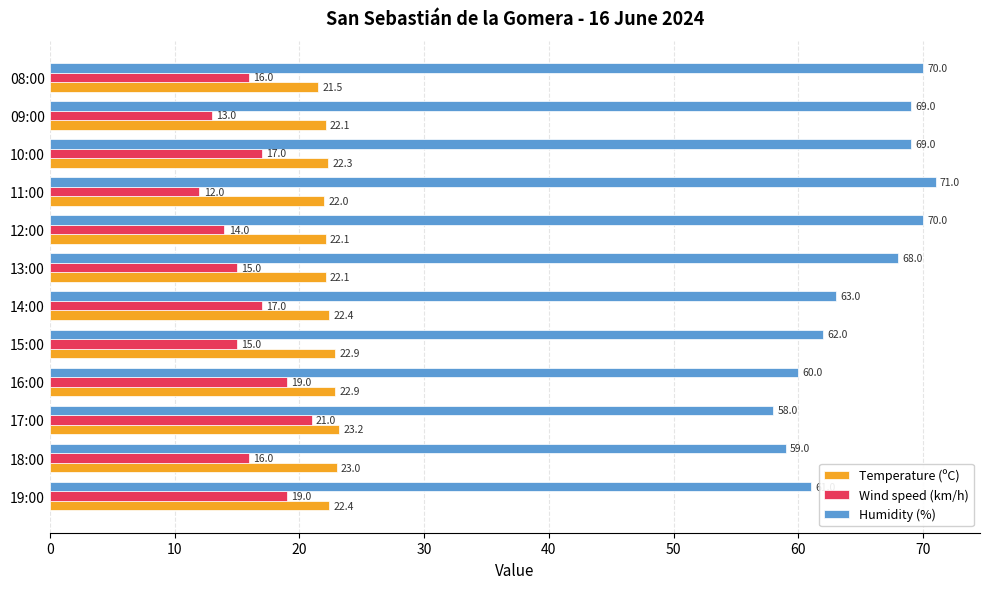

What is the sum of all Temperature (ºC) values?

268.9